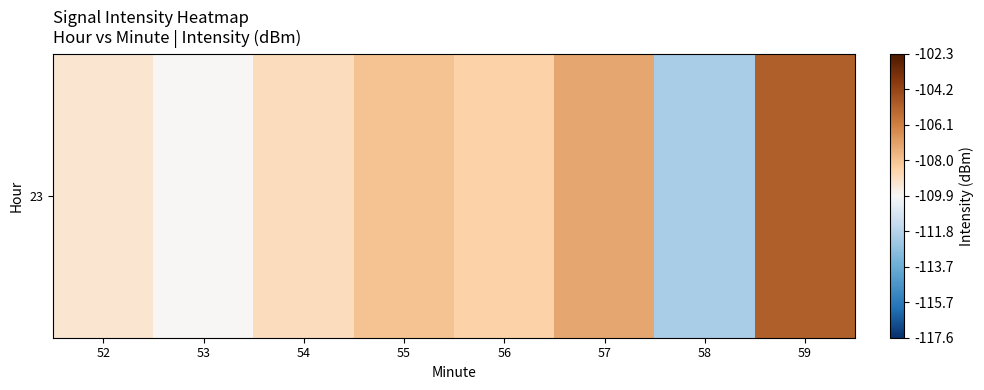

Is it true that the value at 58 is -172.3?

False